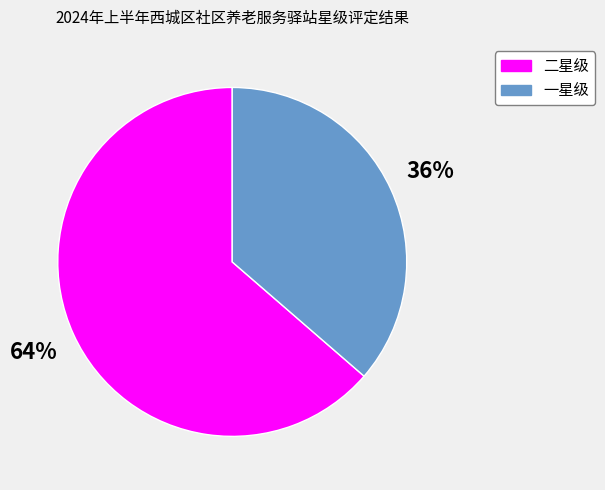

Between 二星级 and 一星级, which is larger?

二星级